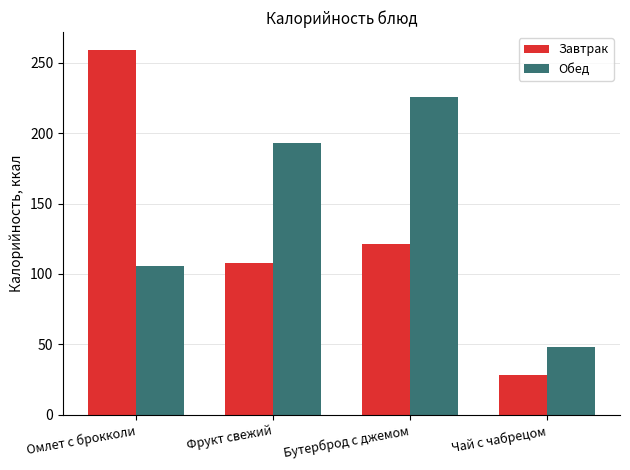

What position from the left is Омлет с брокколи?

1